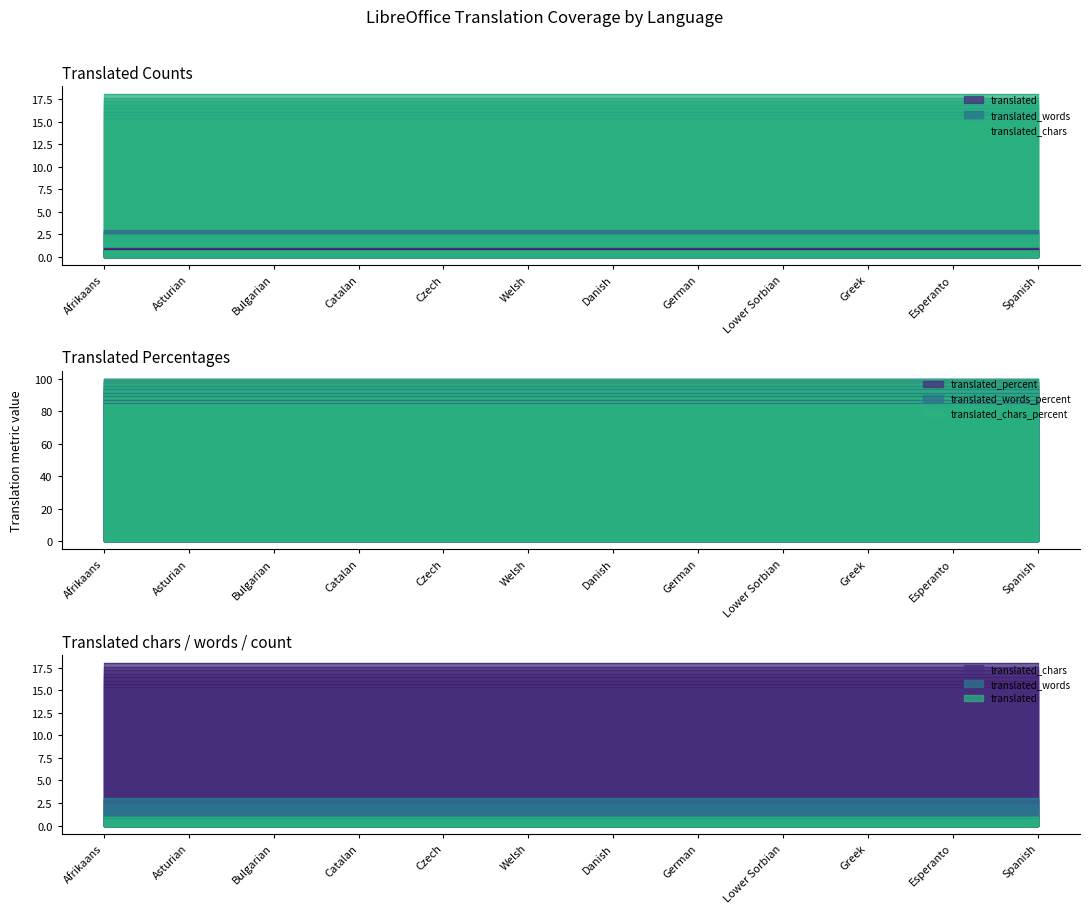

True or false: translated_percent and translated intersect in this chart.

False